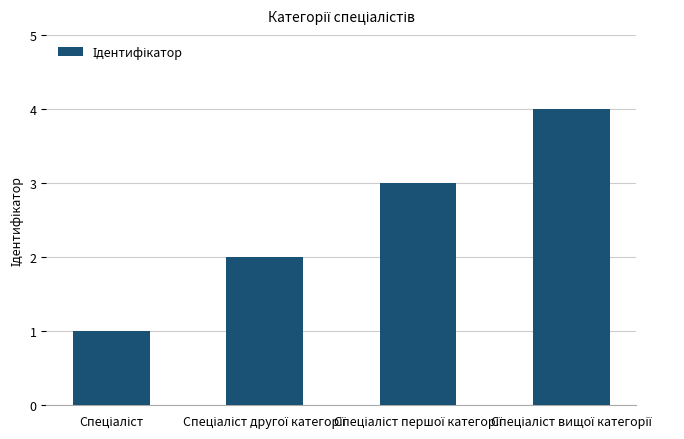

How many data points does each series have?

4